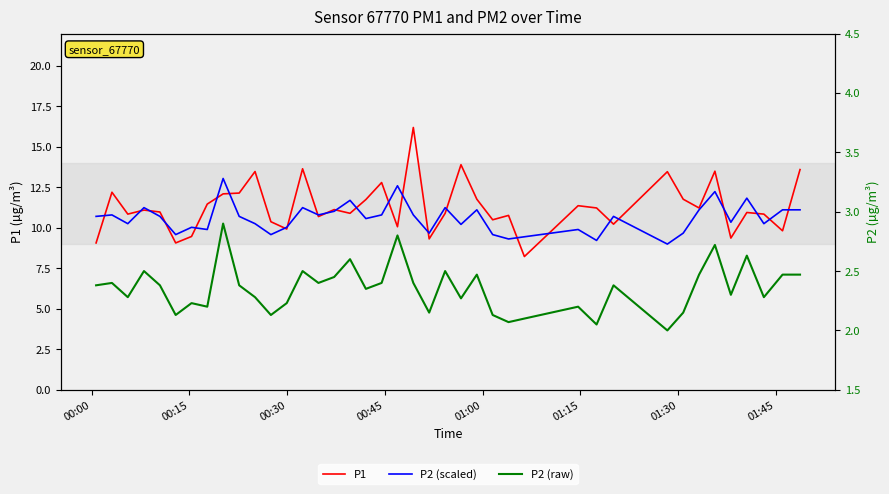

List the series in order of their peak value, highest first.

P1, P2 (scaled), P2 (raw)